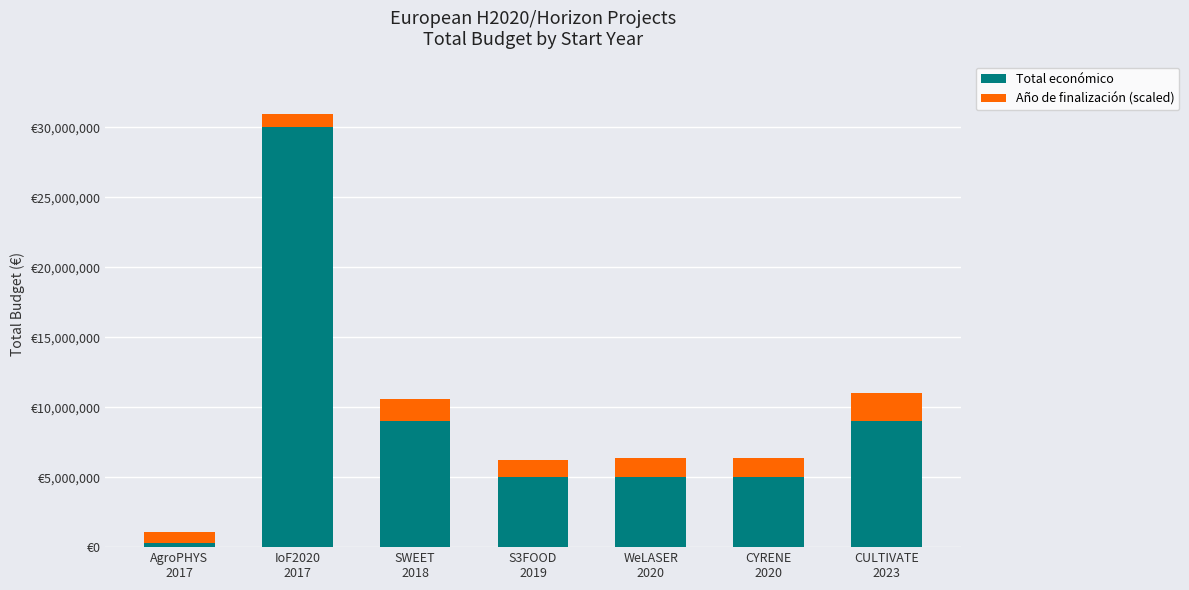

Does the chart contain stacked bars?

Yes